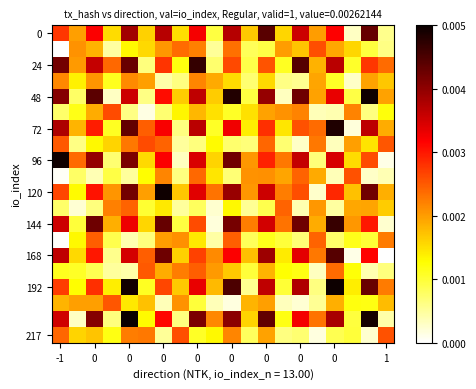

At how many categories does at least one series exceed 0?

20